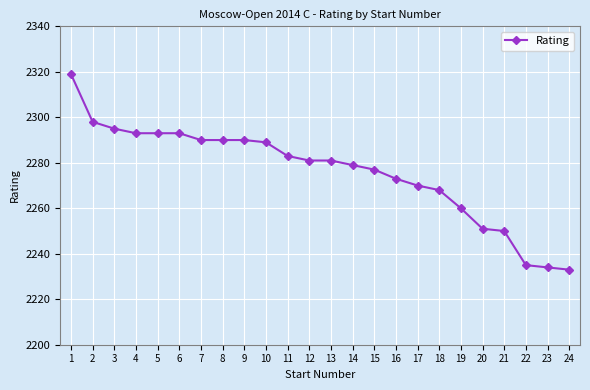

What is the average value?

2276